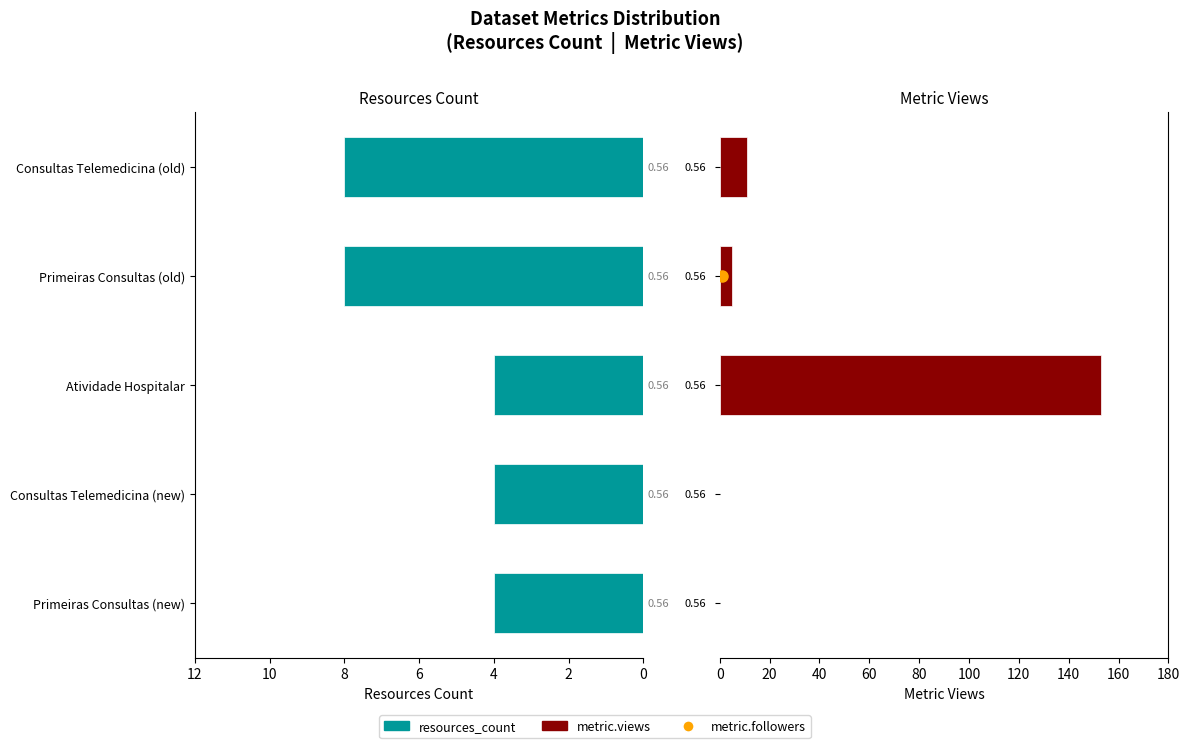

Reading right to left, list all the values displayed in this chart.

resources_count: 8	8	4	4	4
metric.views: 11	5	153	0	0